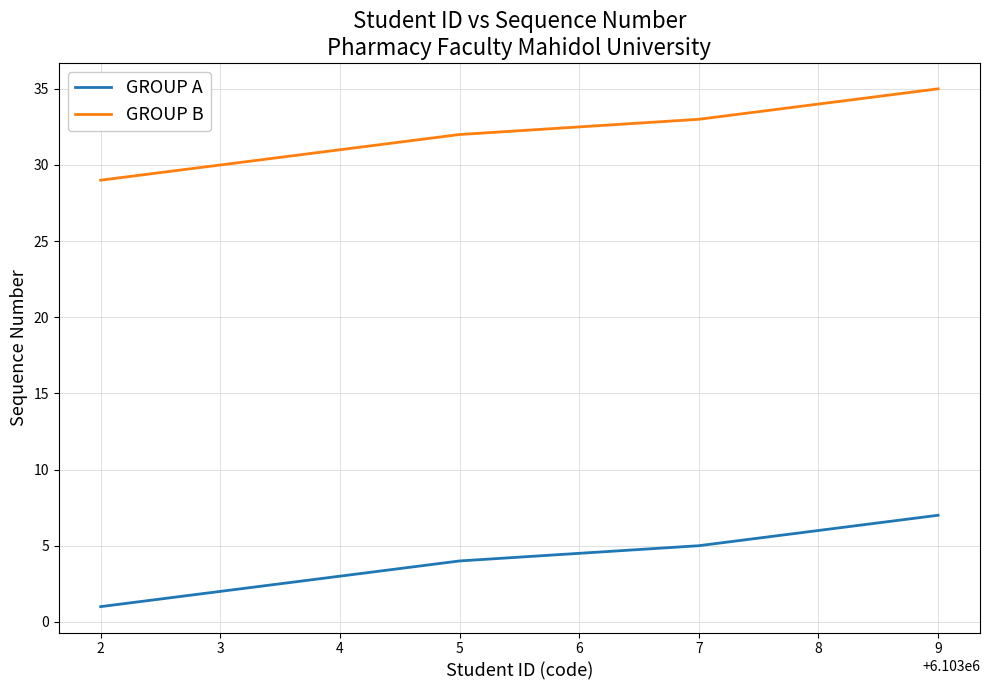

True or false: GROUP A and GROUP B cross at least once.

False